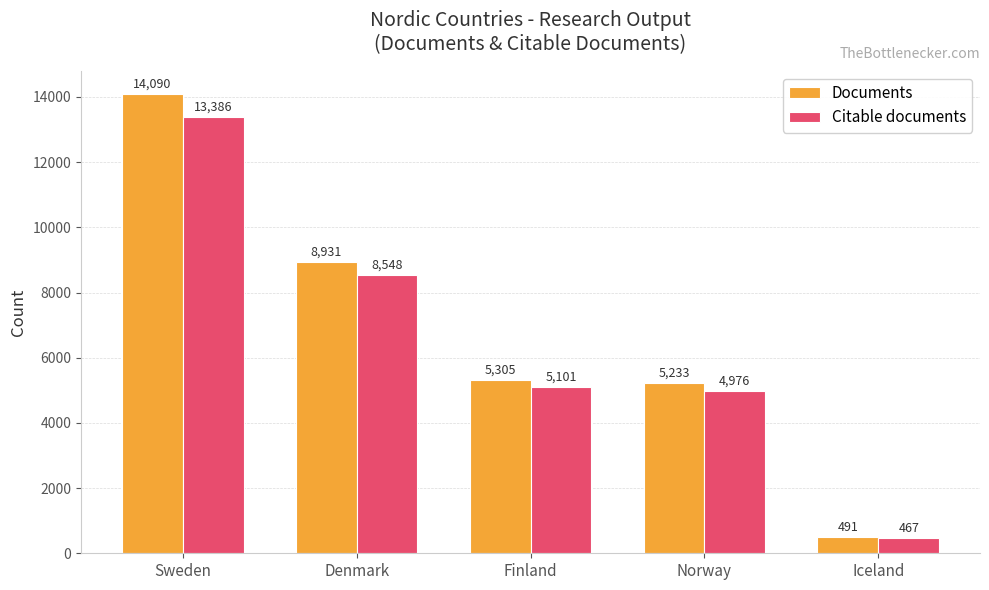

Reading right to left, what are all the values shown in this chart?

Documents: 491	5233	5305	8931	14090
Citable documents: 467	4976	5101	8548	13386